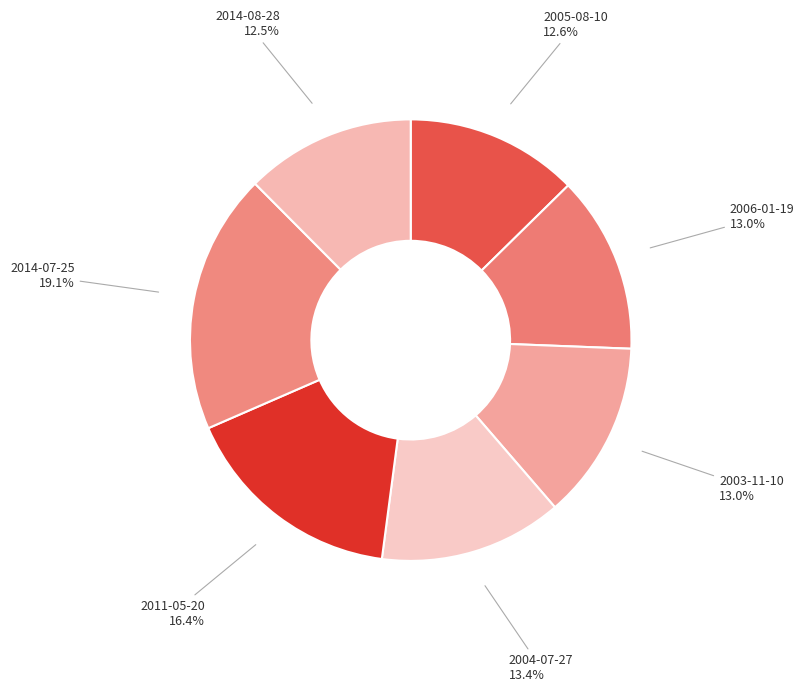

Count the number of slices in the pie.

7